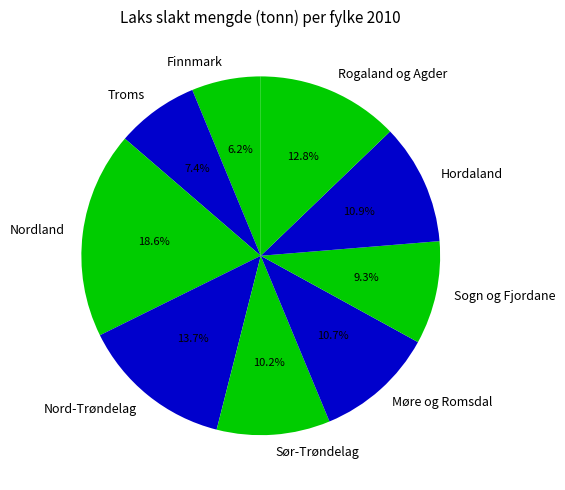

Which slice is the smallest?

Finnmark